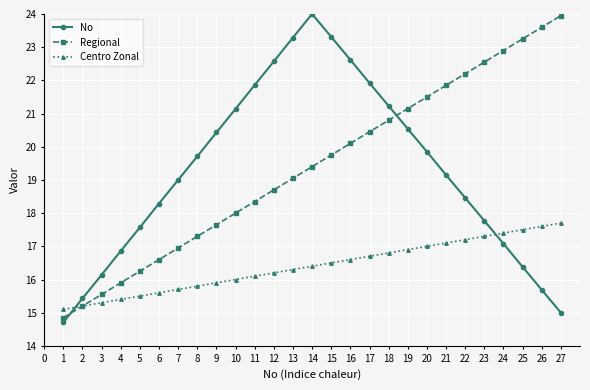

True or false: No has more than 0 points higher than both neighbors.

True